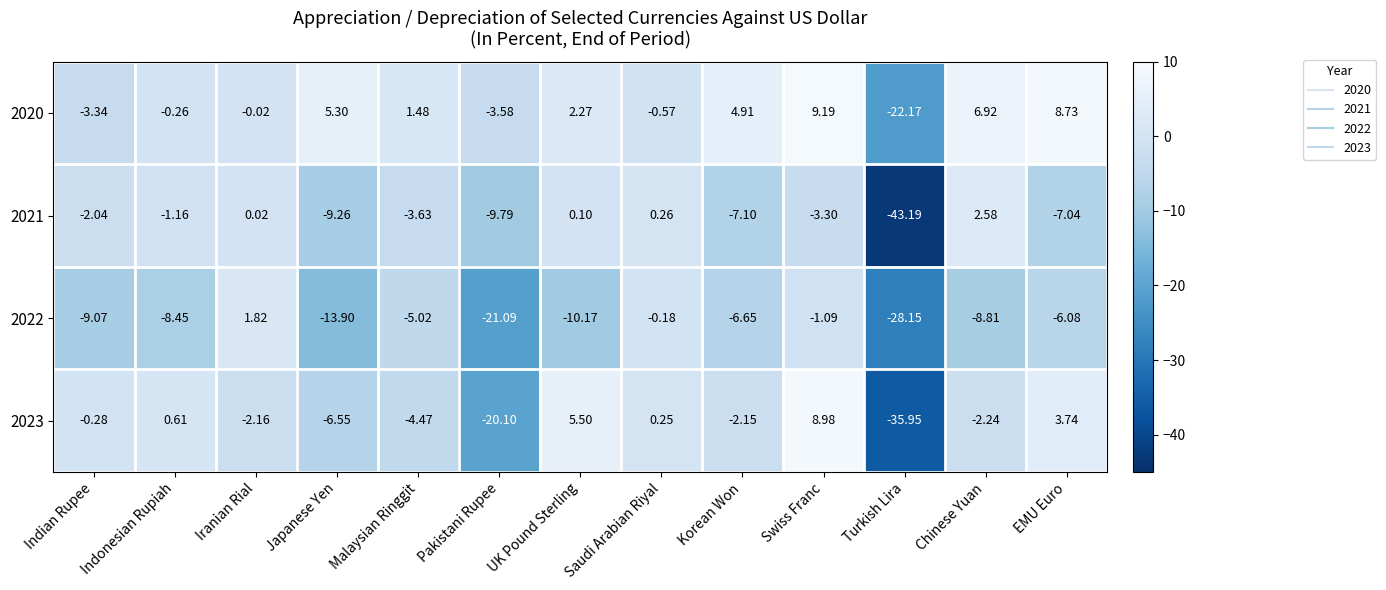

How many data points in 2021 are less than -3?

7